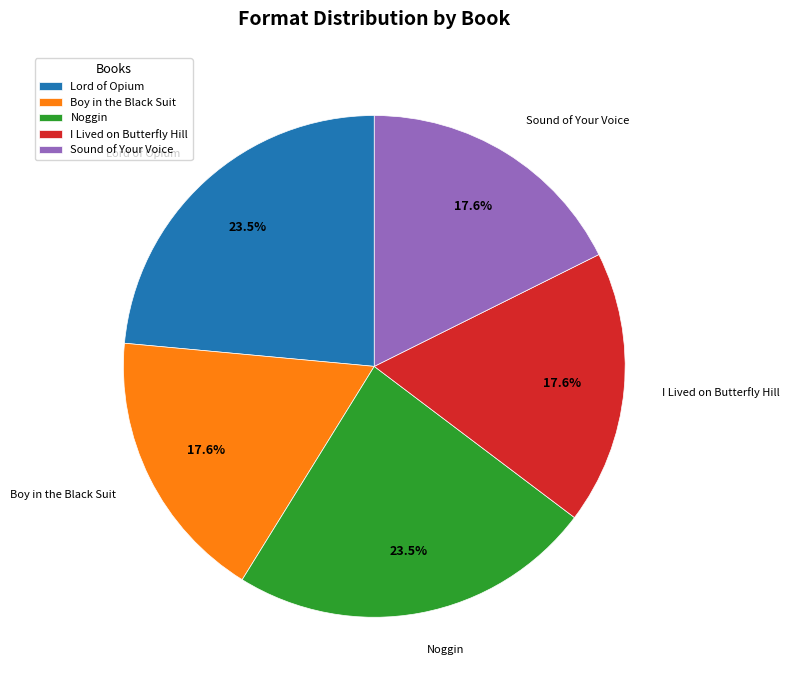

Do I Lived on Butterfly Hill and Boy in the Black Suit together represent more than half of the pie?

No